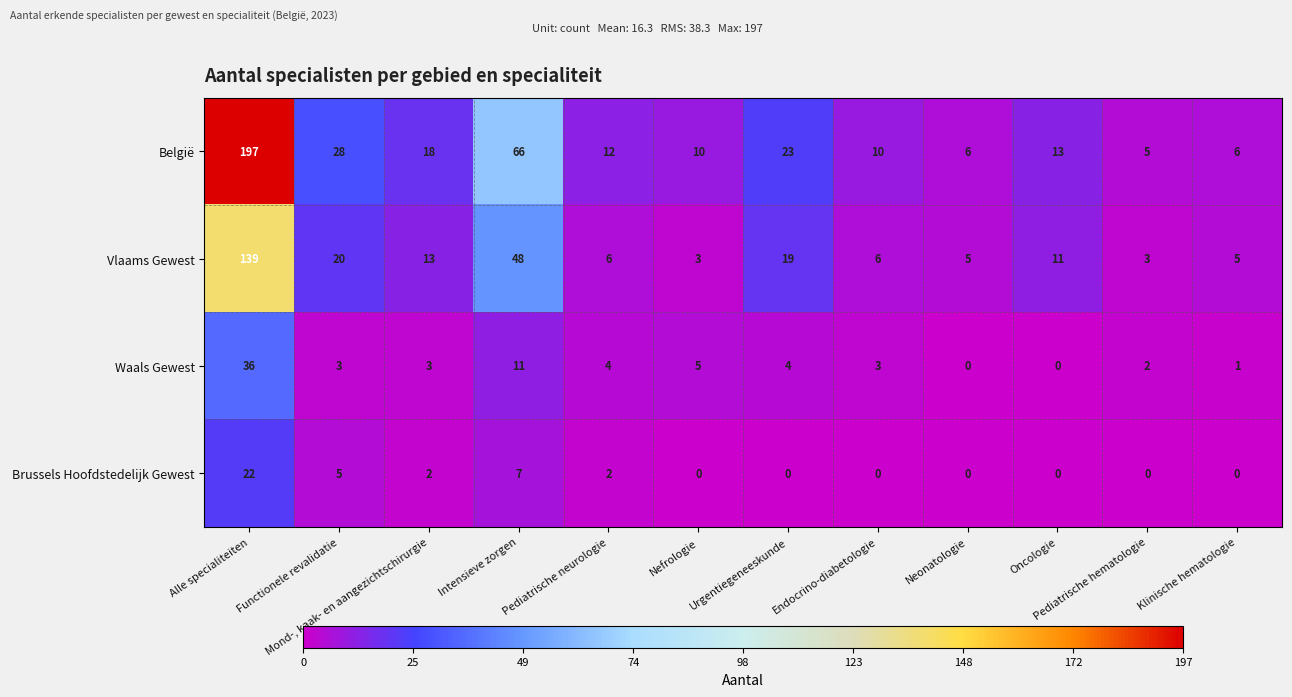

Rank the series by their maximum value, from highest to lowest.

België, Vlaams Gewest, Waals Gewest, Brussels Hoofdstedelijk Gewest